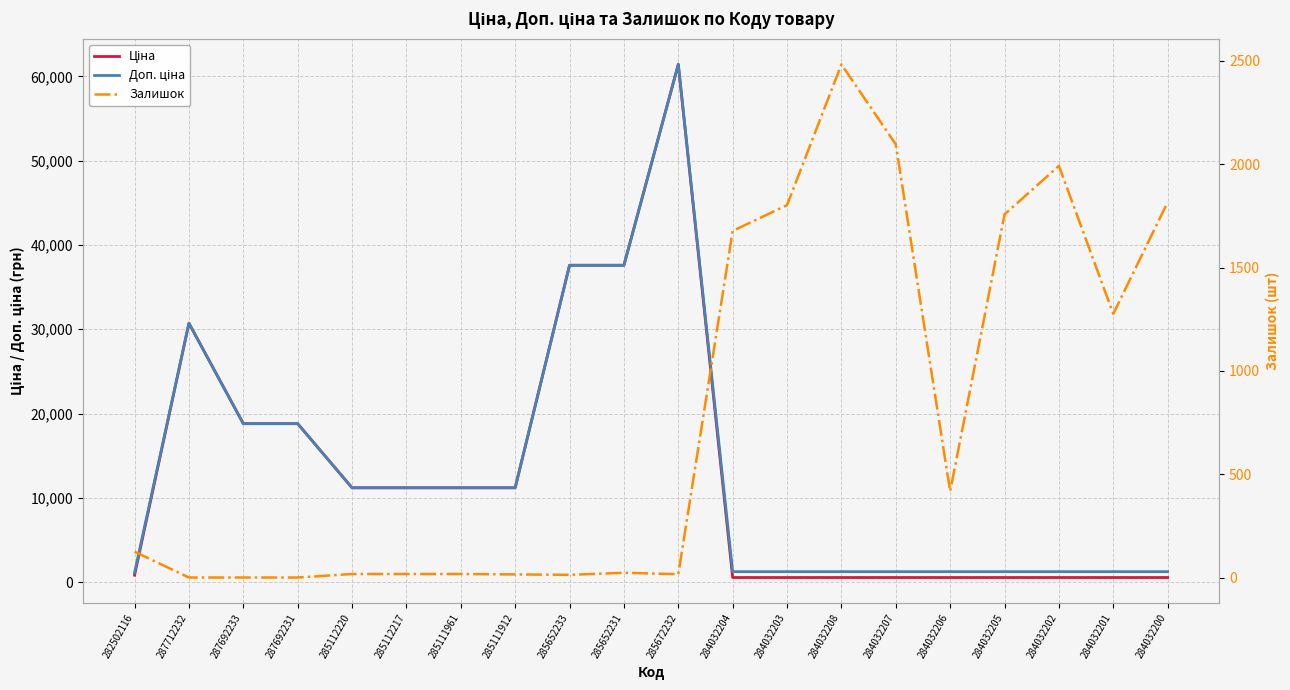

What is the maximum value for Залишок?

2483.0